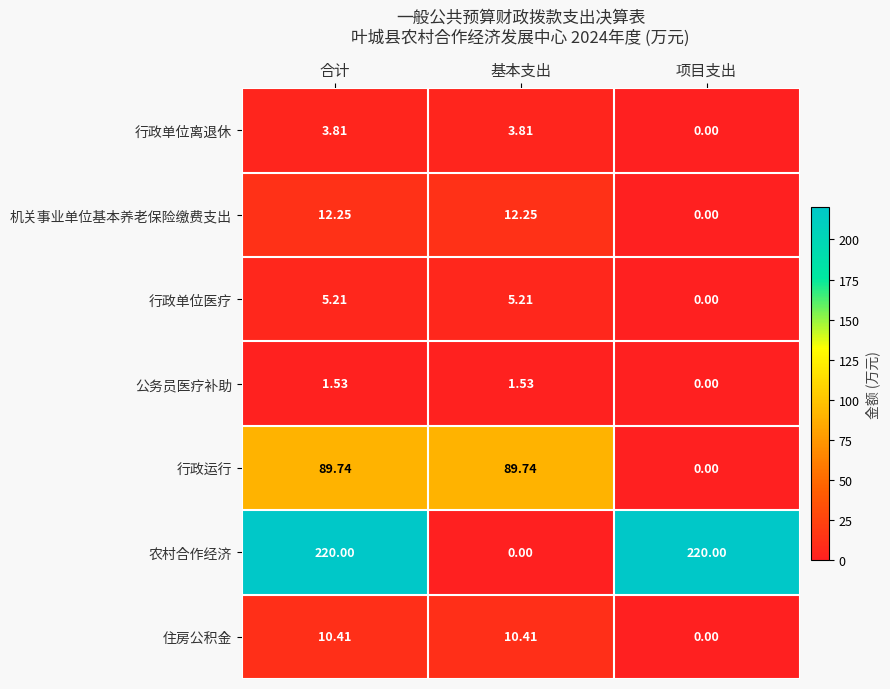

Is the value of 行政单位离退休 at 项目支出 greater than the value of 机关事业单位基本养老保险缴费支出 at 基本支出?

No